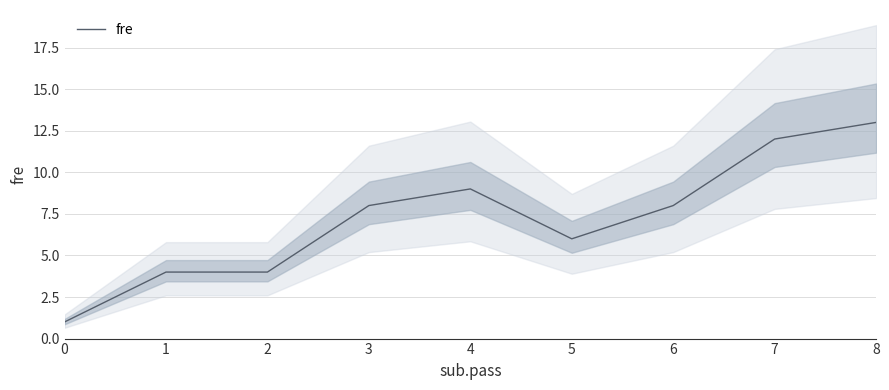

How many interior local valleys (lower than both neighbors) does the data have?

1